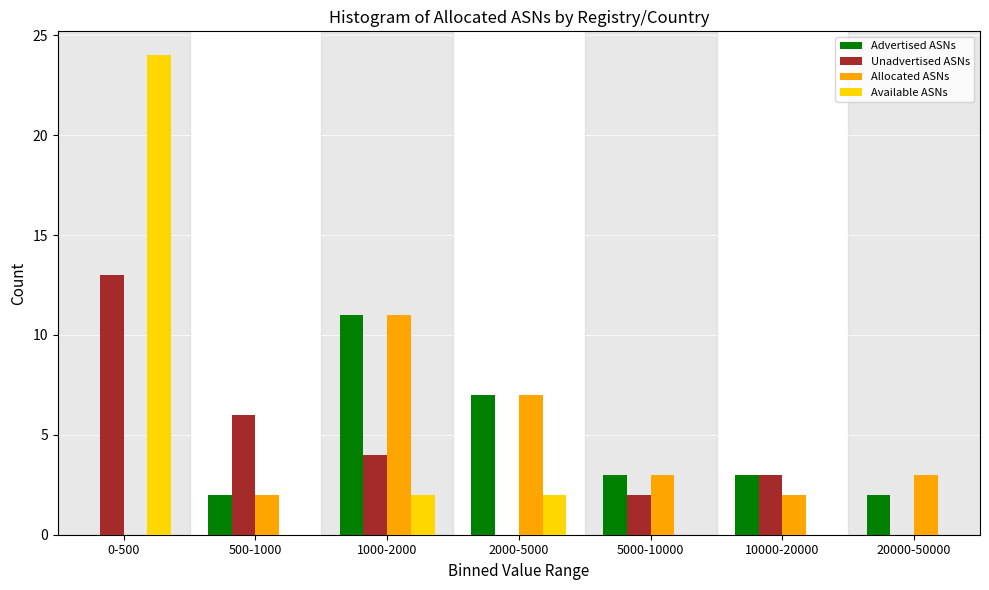

Reading left to right, extract all data points from this chart.

Advertised ASNs: 0-500=0	500-1000=2	1000-2000=11	2000-5000=7	5000-10000=3	10000-20000=3	20000-50000=2
Unadvertised ASNs: 0-500=13	500-1000=6	1000-2000=4	2000-5000=0	5000-10000=2	10000-20000=3	20000-50000=0
Allocated ASNs: 0-500=0	500-1000=2	1000-2000=11	2000-5000=7	5000-10000=3	10000-20000=2	20000-50000=3
Available ASNs: 0-500=24	500-1000=0	1000-2000=2	2000-5000=2	5000-10000=0	10000-20000=0	20000-50000=0